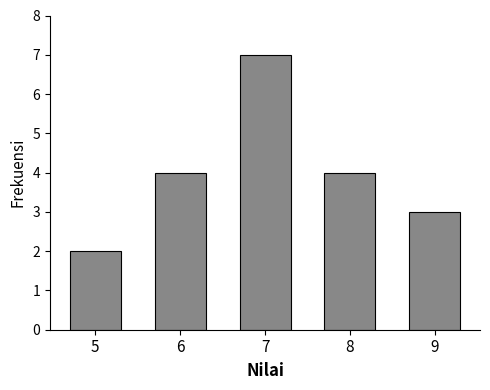

Reading left to right, list all the values displayed in this chart.

5=2	6=4	7=7	8=4	9=3